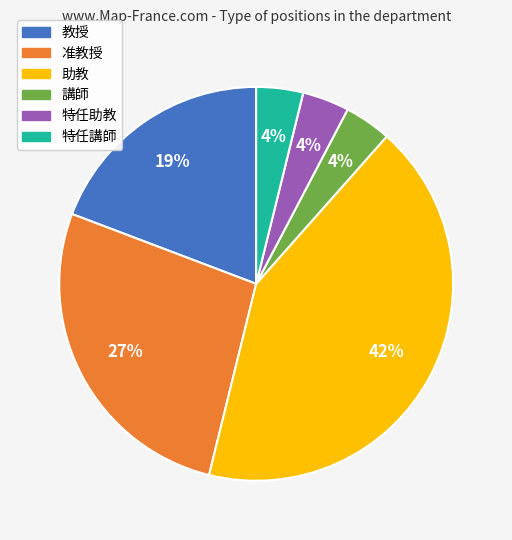

Which slice is the largest?

助教